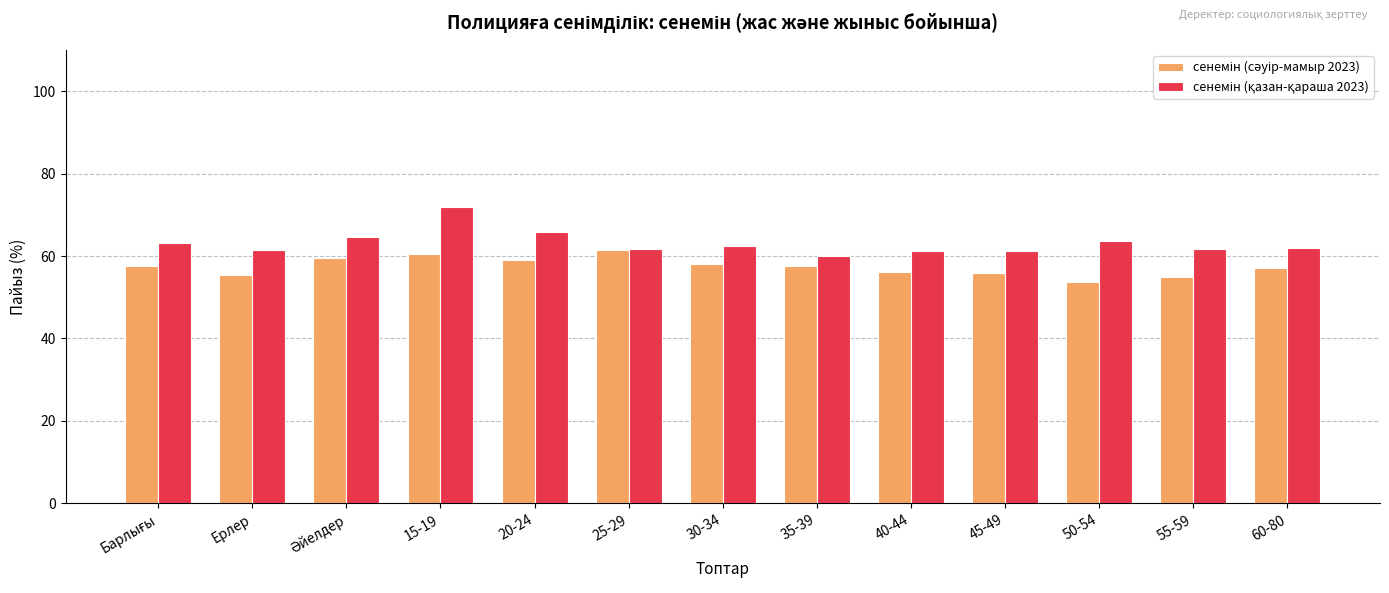

What position from the right is 20-24?

9